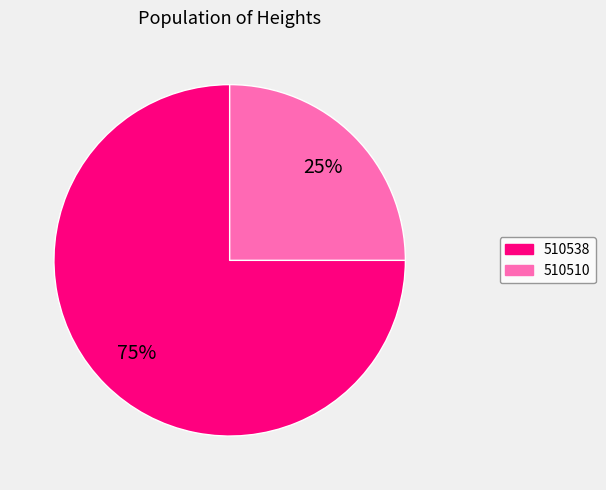

Which slice represents more than half of the pie?

510538